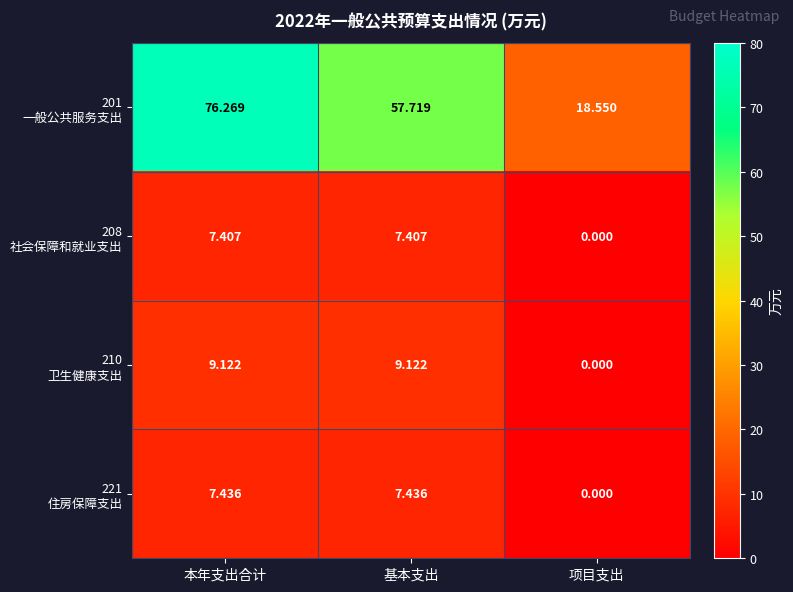

At which category does the chart reach its minimum across all series?

项目支出